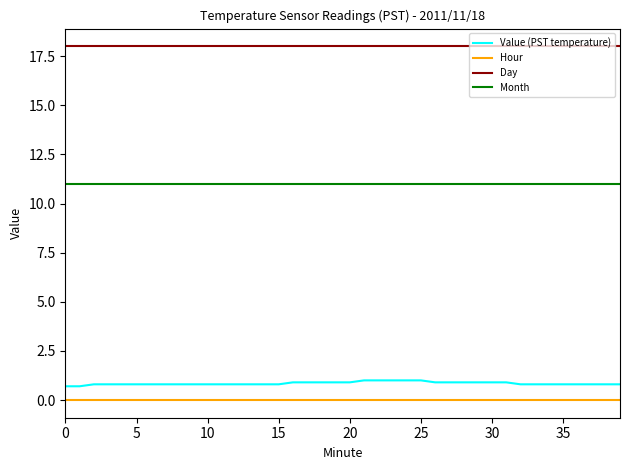

What is the highest value of the Value (PST temperature) series?

1.0